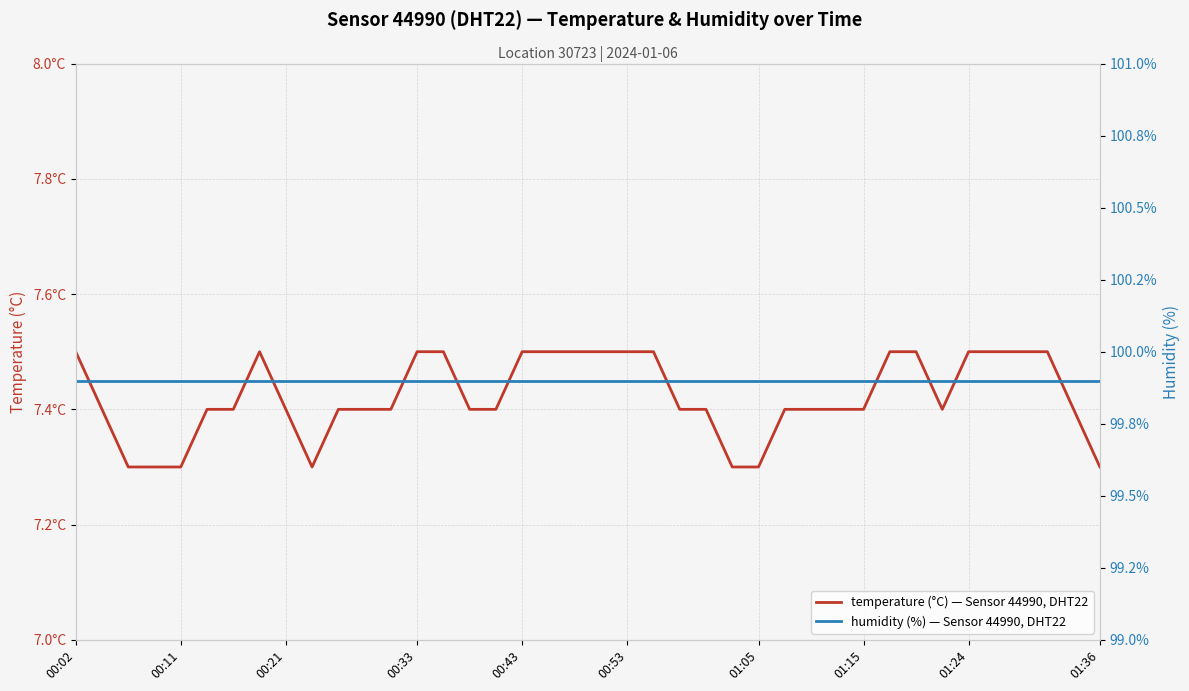

Rank the series by their average value, from lowest to highest.

temperature (°C) — Sensor 44990, DHT22, humidity (%) — Sensor 44990, DHT22